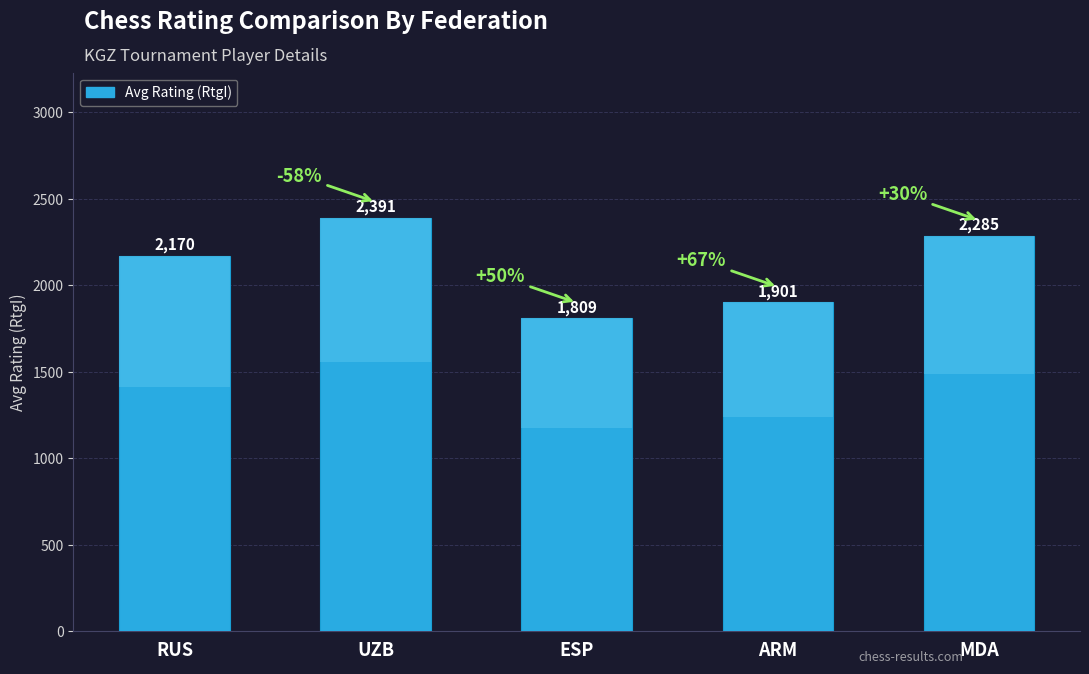

Which category has the highest value across all series?

UZB